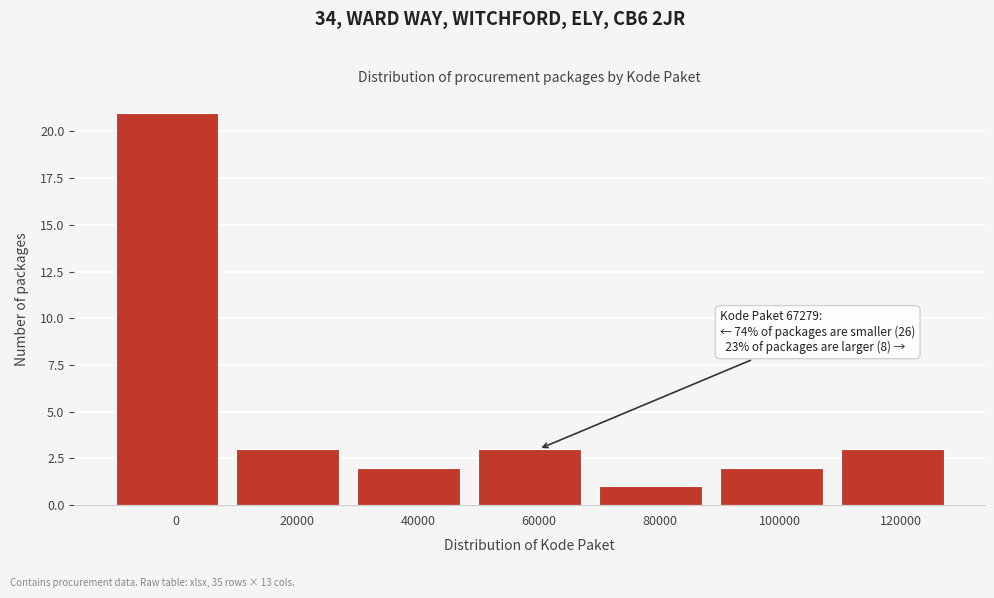

Reading left to right, transcribe all the data shown in this chart.

0=21	20000=3	40000=2	60000=3	80000=1	100000=2	120000=3